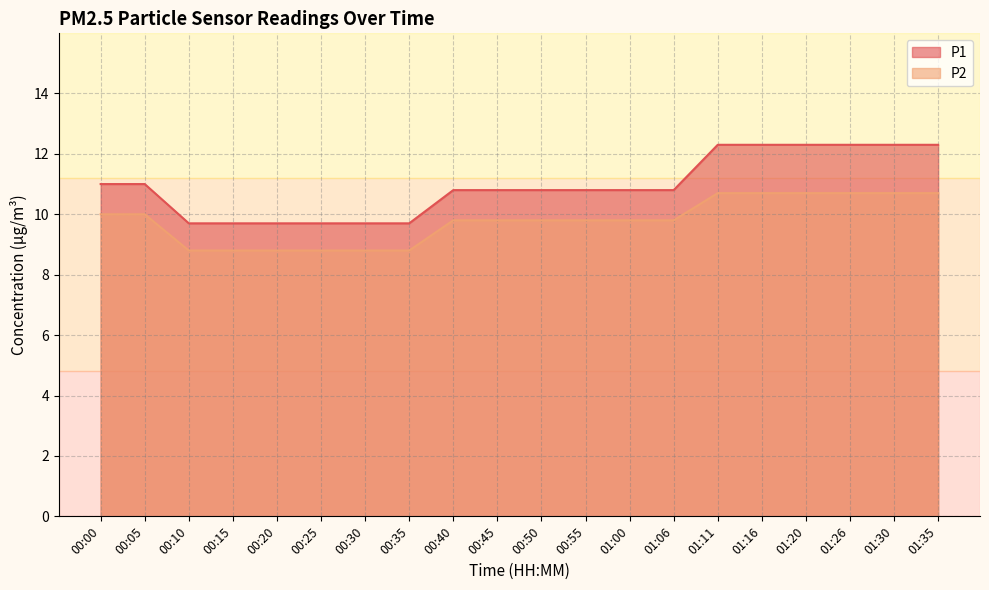

Rank the categories by P2 value from lowest to highest.

00:10, 00:15, 00:20, 00:25, 00:30, 00:35, 00:40, 00:45, 00:50, 00:55, 01:00, 01:06, 00:00, 00:05, 01:11, 01:16, 01:20, 01:26, 01:30, 01:35